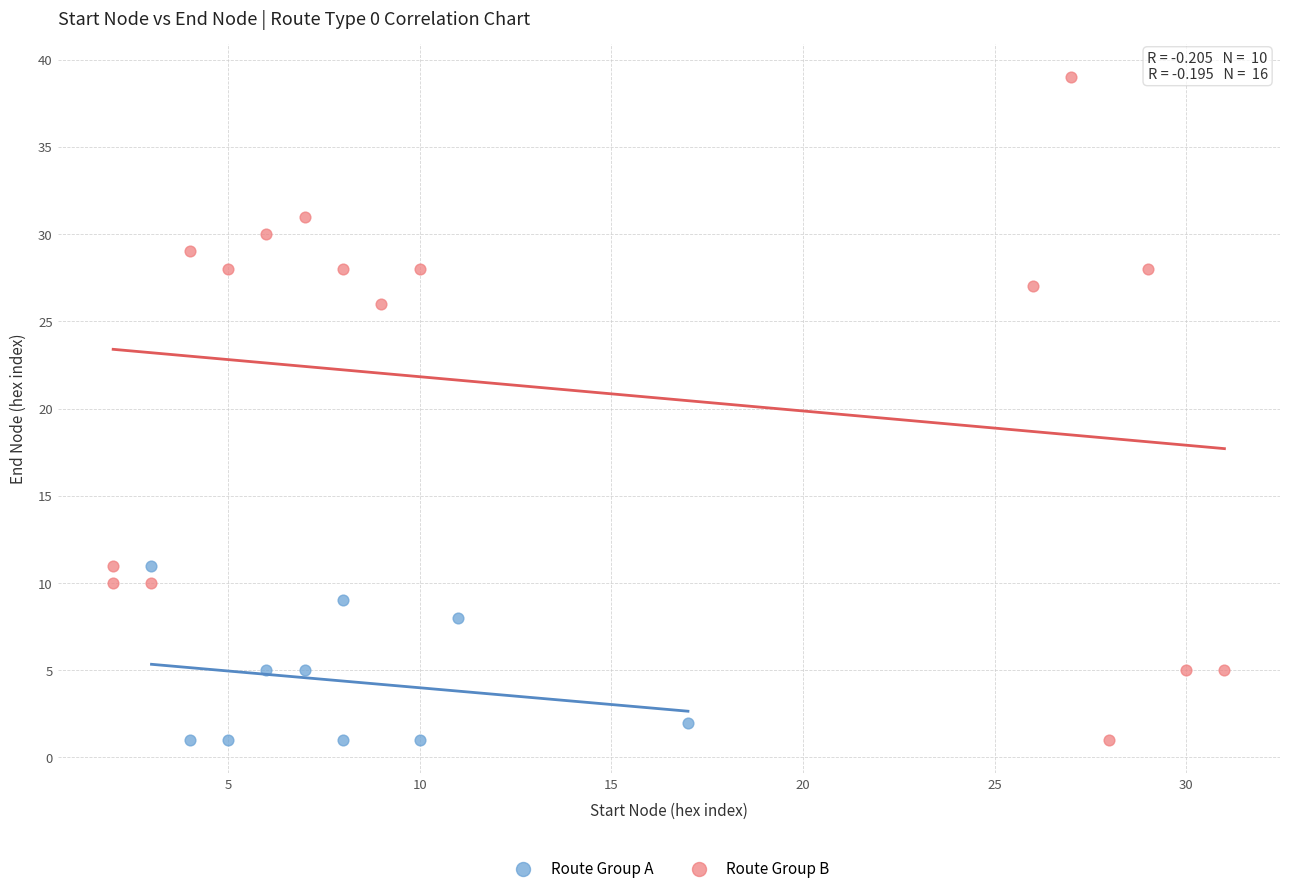

Which series contains the highest Y value?

Route Group B